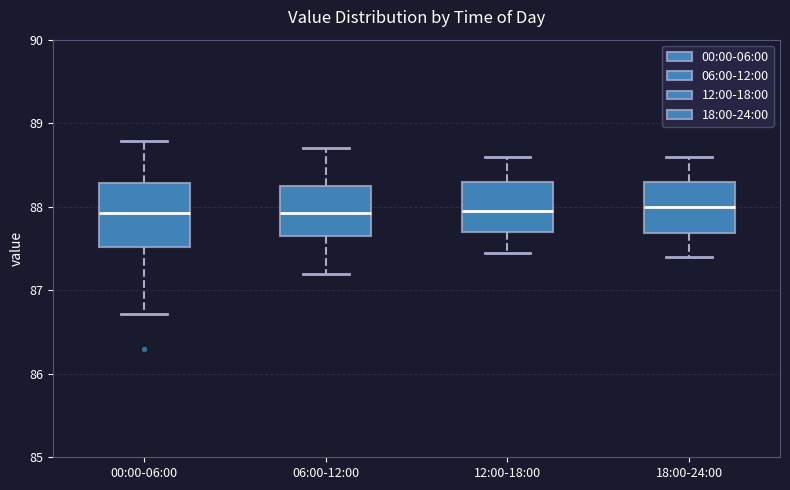

Reading left to right, read every box against the y-axis: the position of its median line, the range the box covers, and the ends of its whiskers. The values are not printed on the chart, so give them approximately, as read against the axis.

00:00-06:00: median 87.9, box 87.5 to 88.3, whiskers 86.7 to 88.8
06:00-12:00: median 87.9, box 87.7 to 88.3, whiskers 87.2 to 88.7
12:00-18:00: median 88.0, box 87.7 to 88.3, whiskers 87.5 to 88.6
18:00-24:00: median 88.0, box 87.7 to 88.3, whiskers 87.4 to 88.6